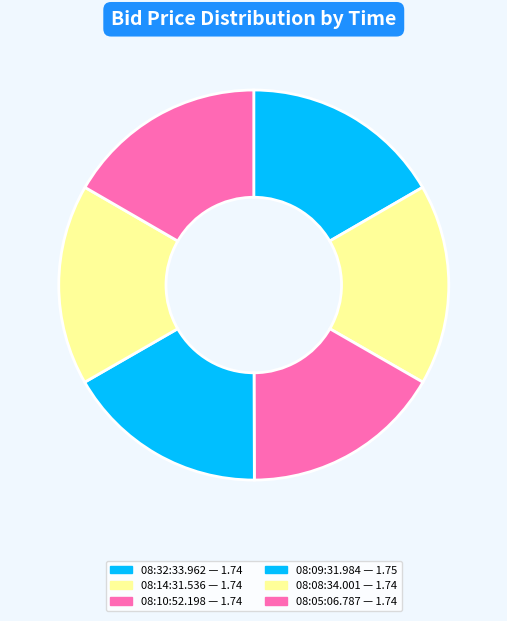

What percentage is NOT represented by 08:14:31.536?

83.3%